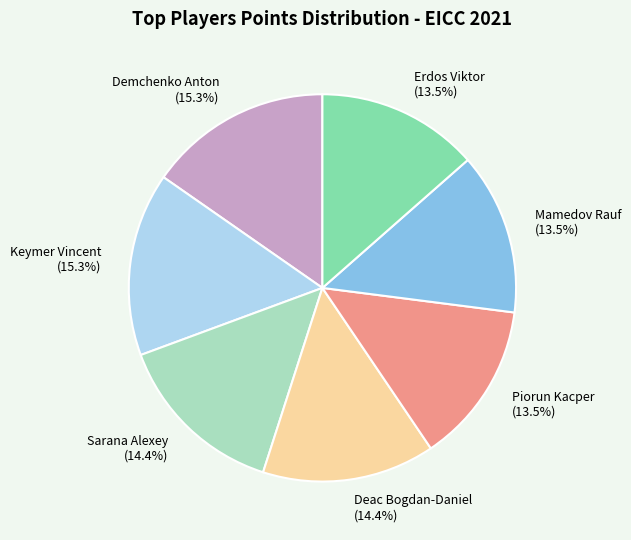

What percentage do Mamedov Rauf and Deac Bogdan-Daniel together represent?

27.9%